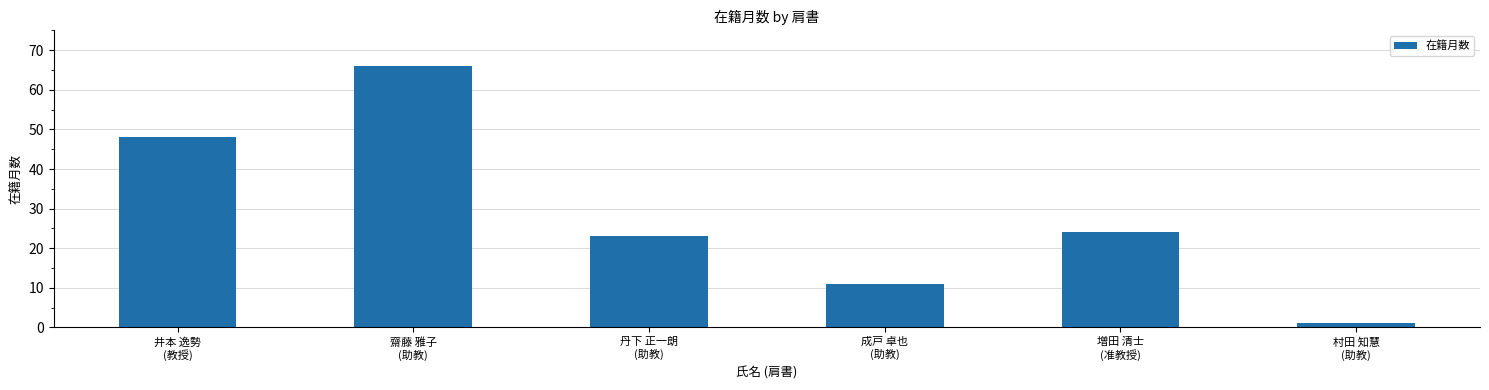

What is the sum of all values?

173